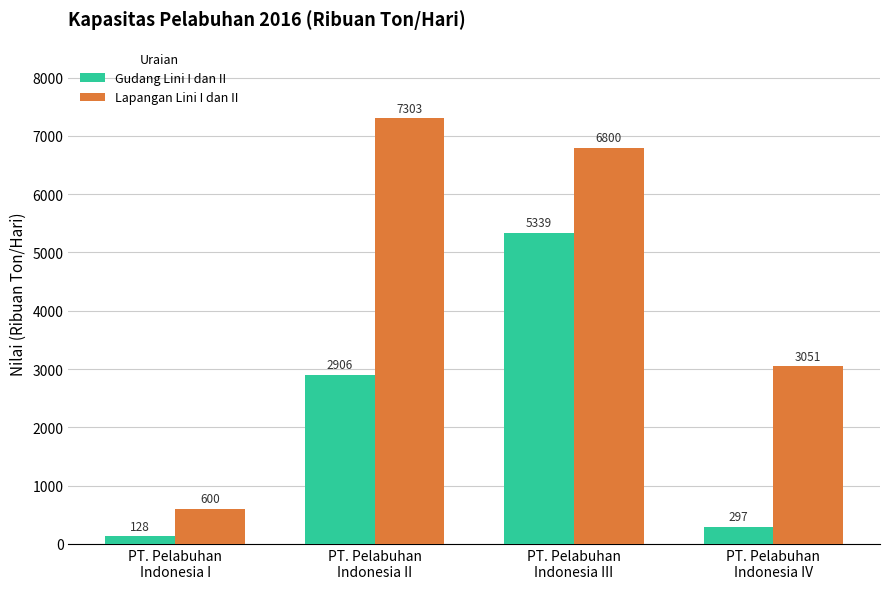

How many data points in Lapangan Lini I dan II are less than 6800?

2